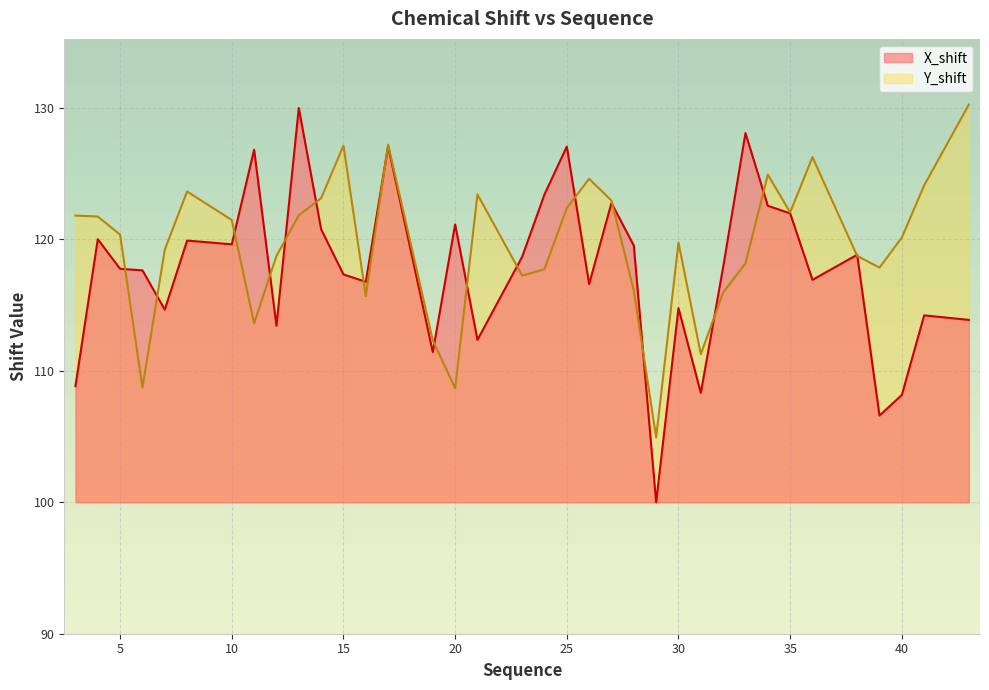

How many data points does each series have?

36